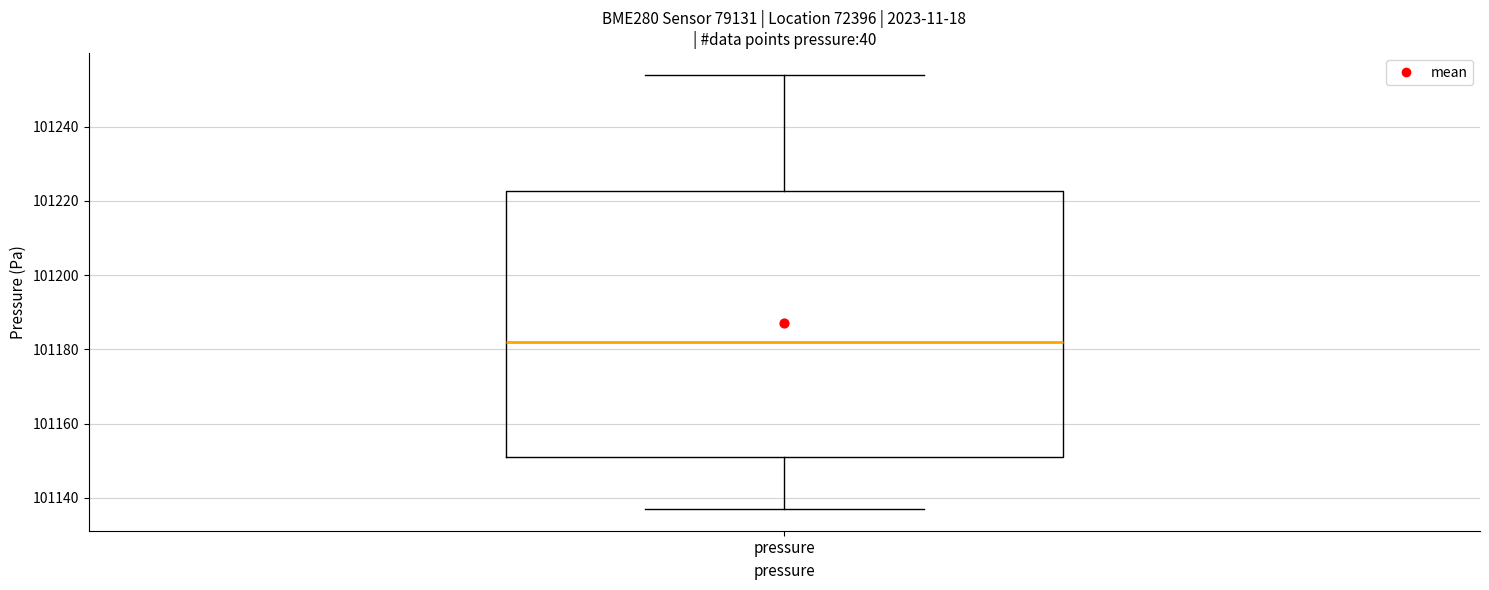

Where is the upper edge of the box for pressure on the y-axis? The values are not printed on the chart, so give them approximately, as read against the axis.

101222